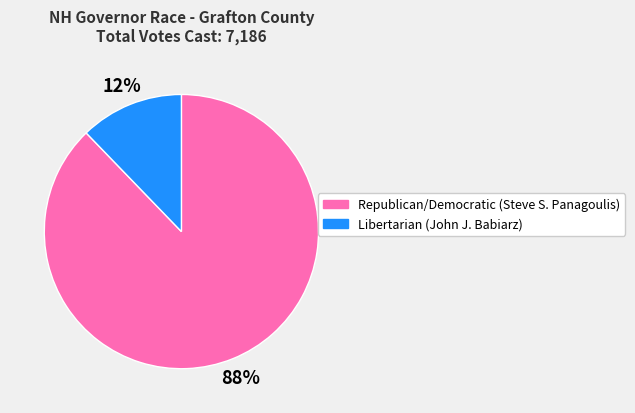

Do Republican/Democratic (Steve S. Panagoulis) and Libertarian (John J. Babiarz) together represent more than half of the pie?

Yes